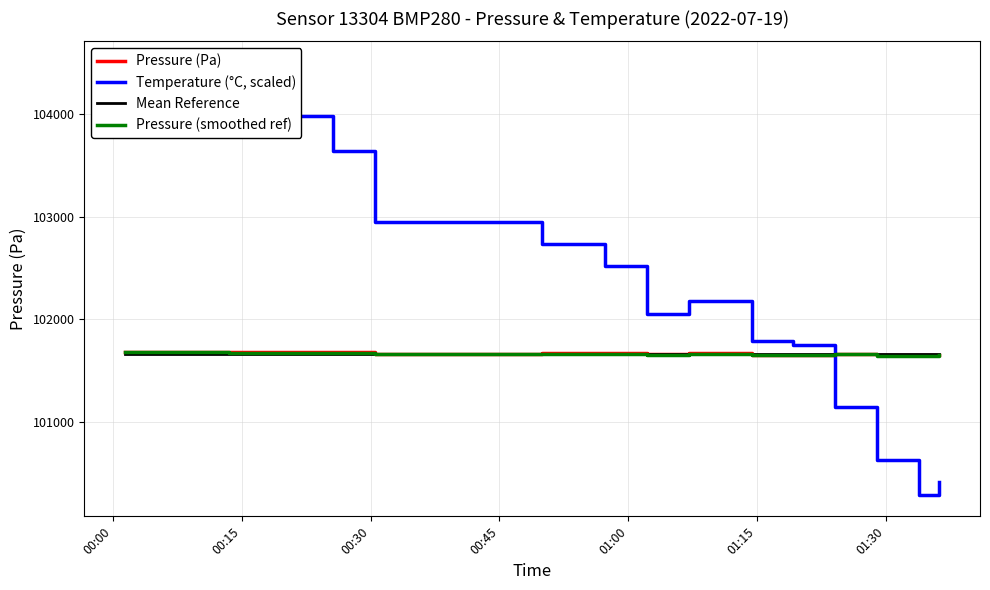

What is the minimum value for Mean Reference?

101660.0